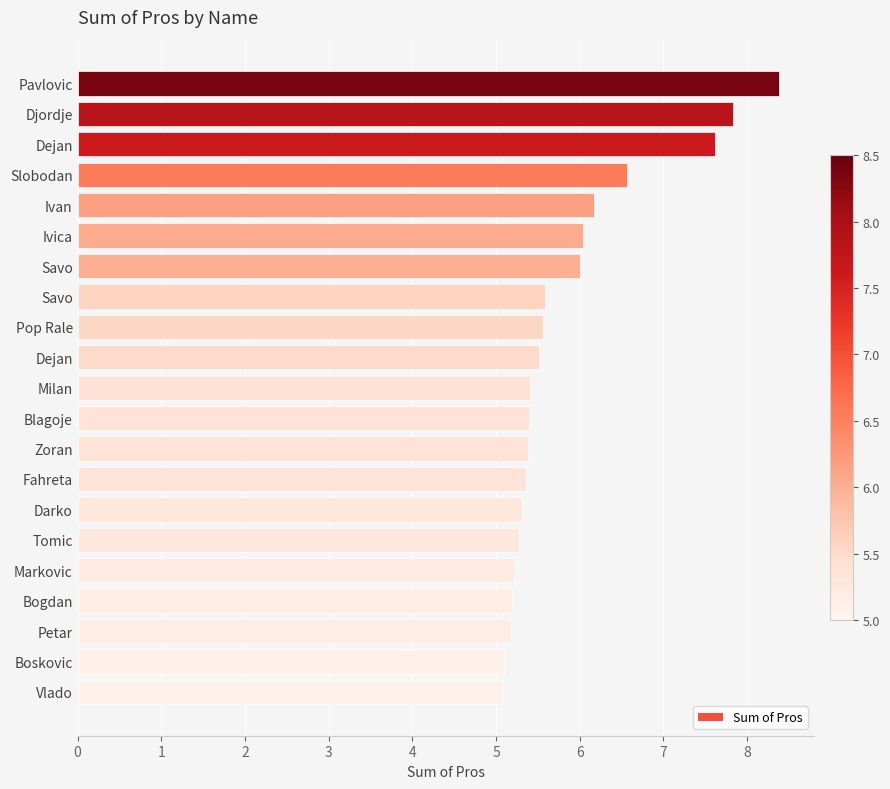

How many data points does each series have?

21